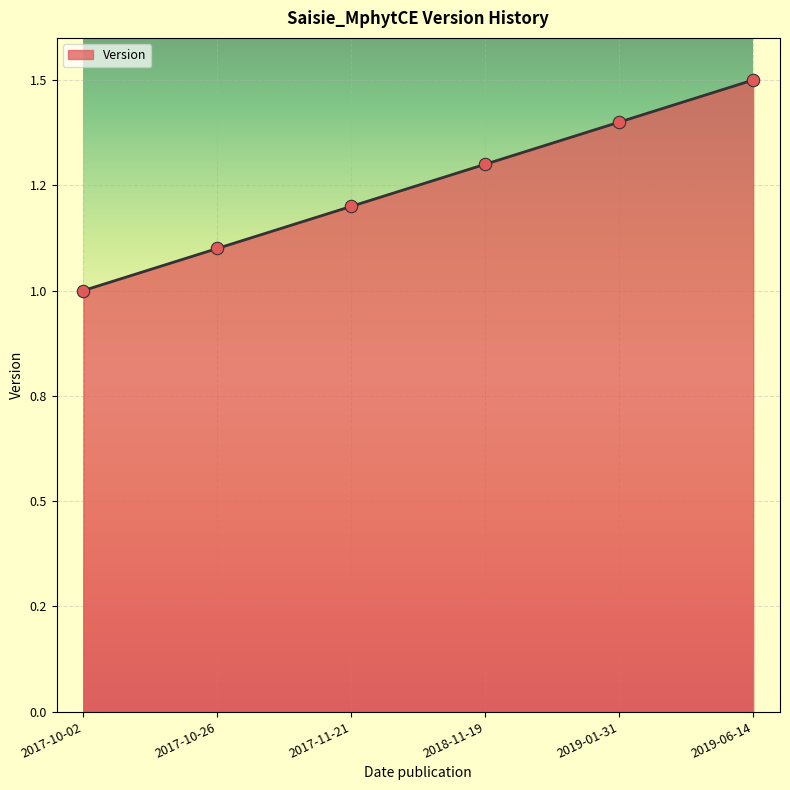

Which has a higher value, 2019-06-14 or 2018-11-19?

2019-06-14